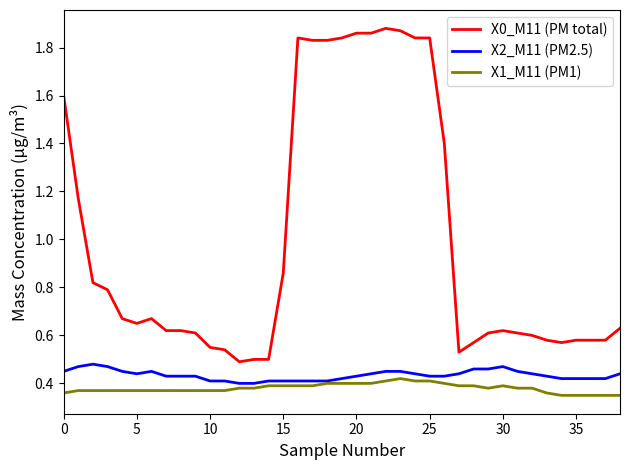

True or false: X0_M11 (PM total) and X2_M11 (PM2.5) intersect in this chart.

False